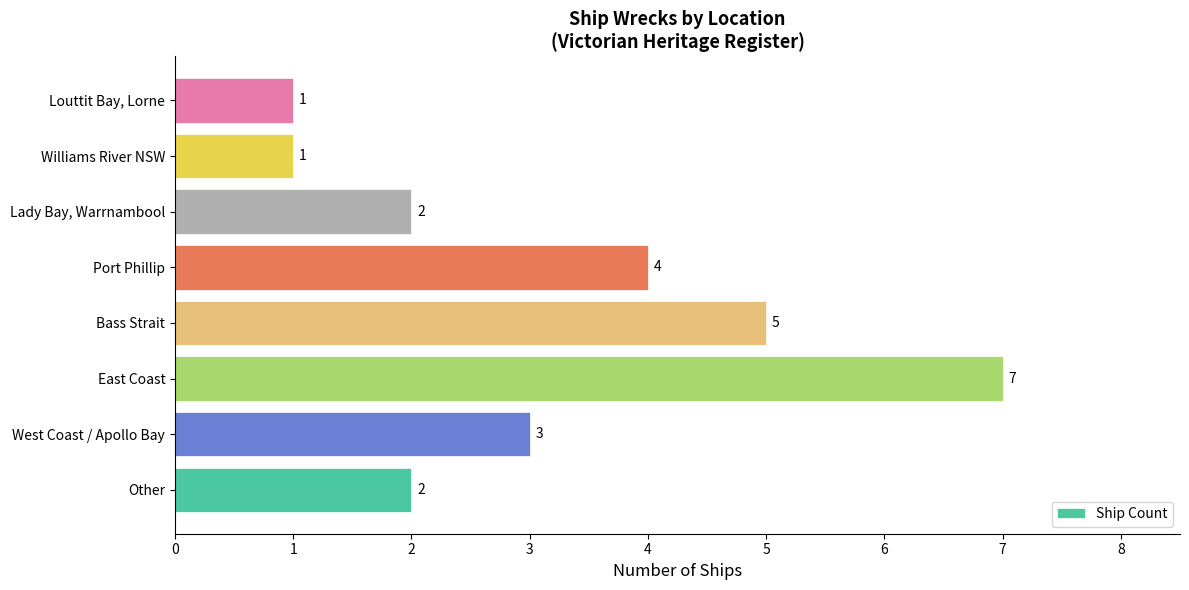

What is the average value?

3